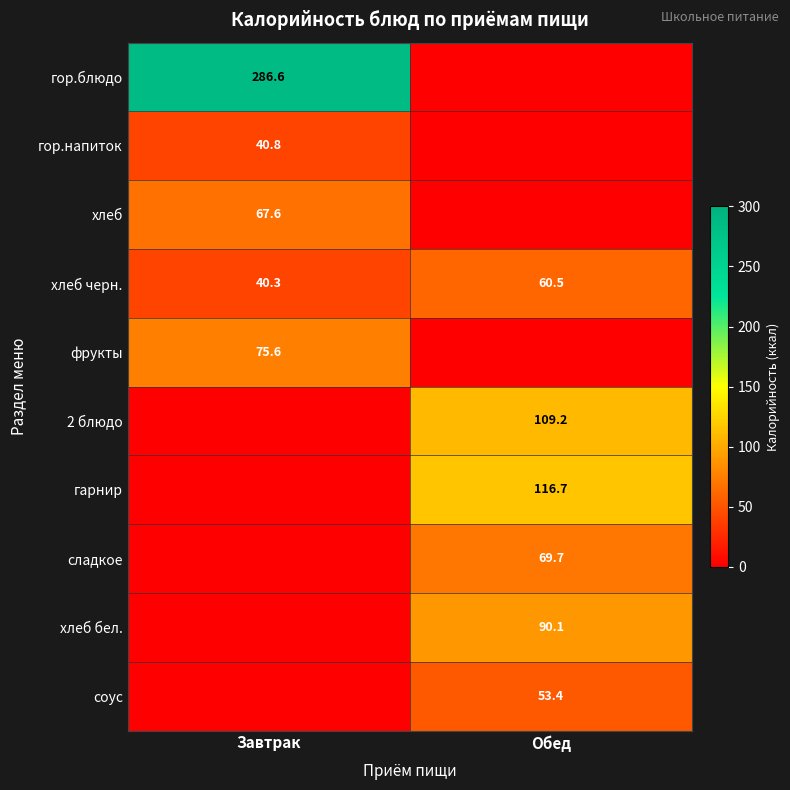

True or false: хлеб has a value of 67.6 at Завтрак.

True